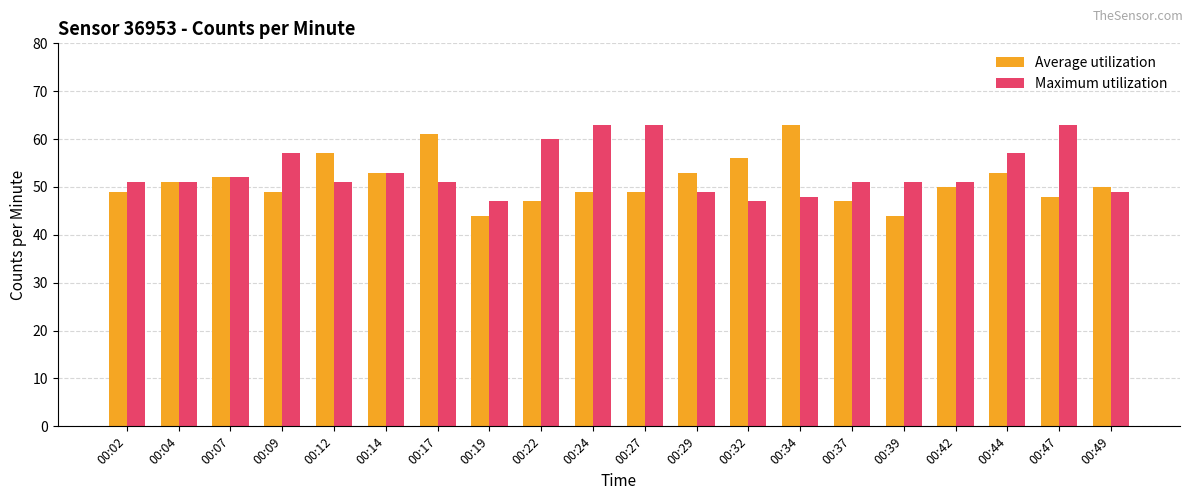

The Average utilization series shows 63 at 00:34. True or false?

True